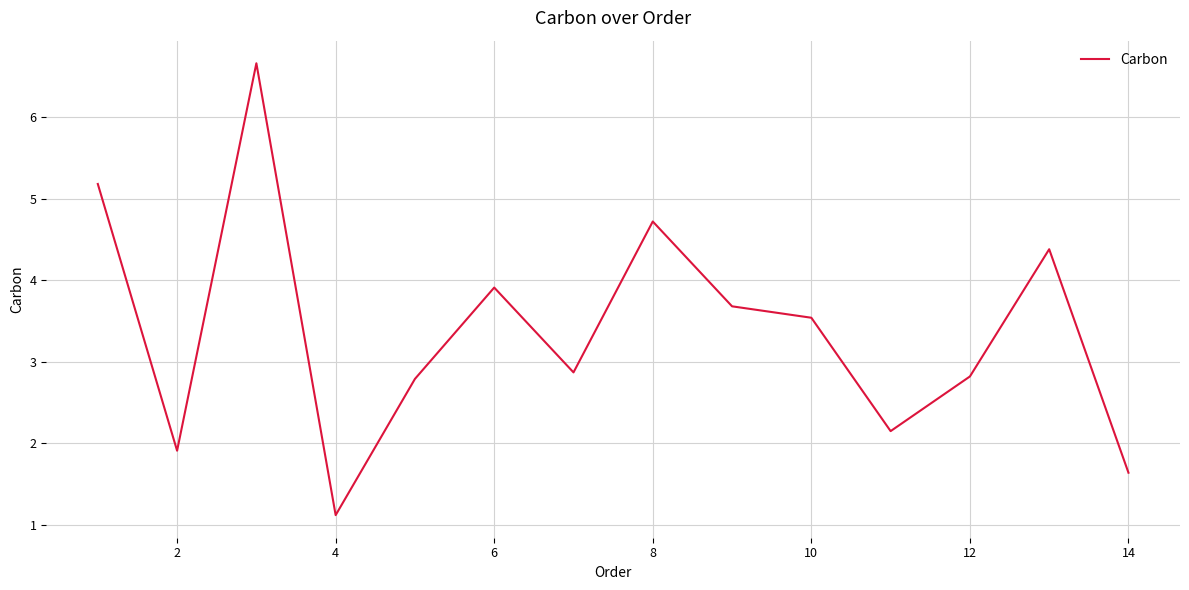

What is the maximum value shown in the chart?

6.7